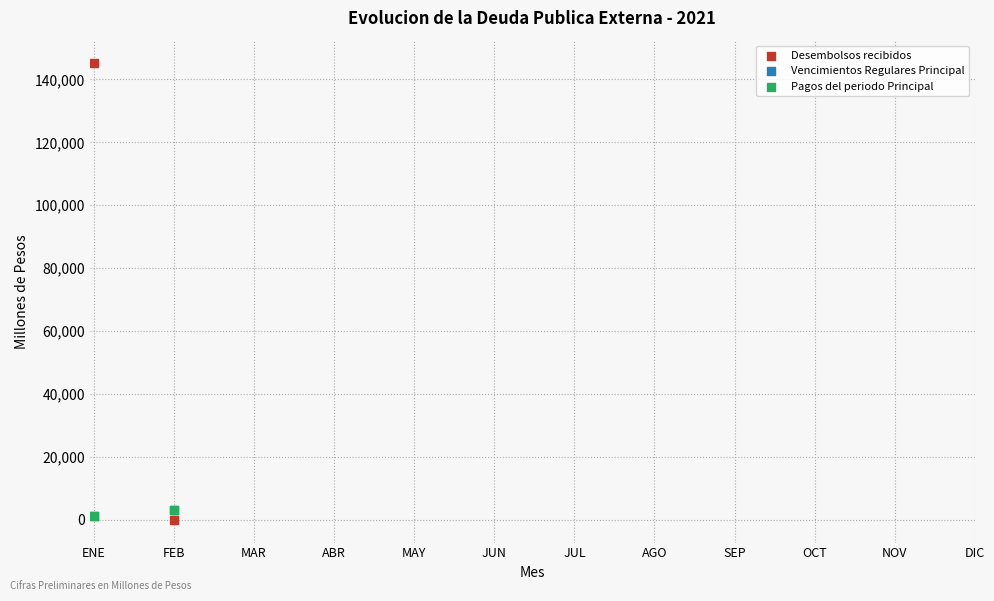

What are all the series names shown in the legend?

Desembolsos recibidos, Vencimientos Regulares Principal, Pagos del periodo Principal